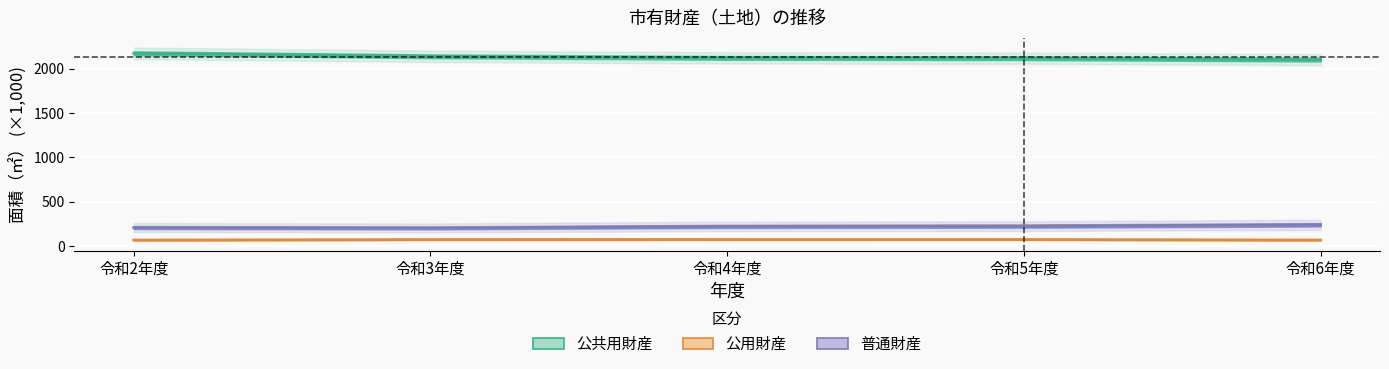

What is the difference between the maximum and minimum values in the 公用財産 series?

6.5